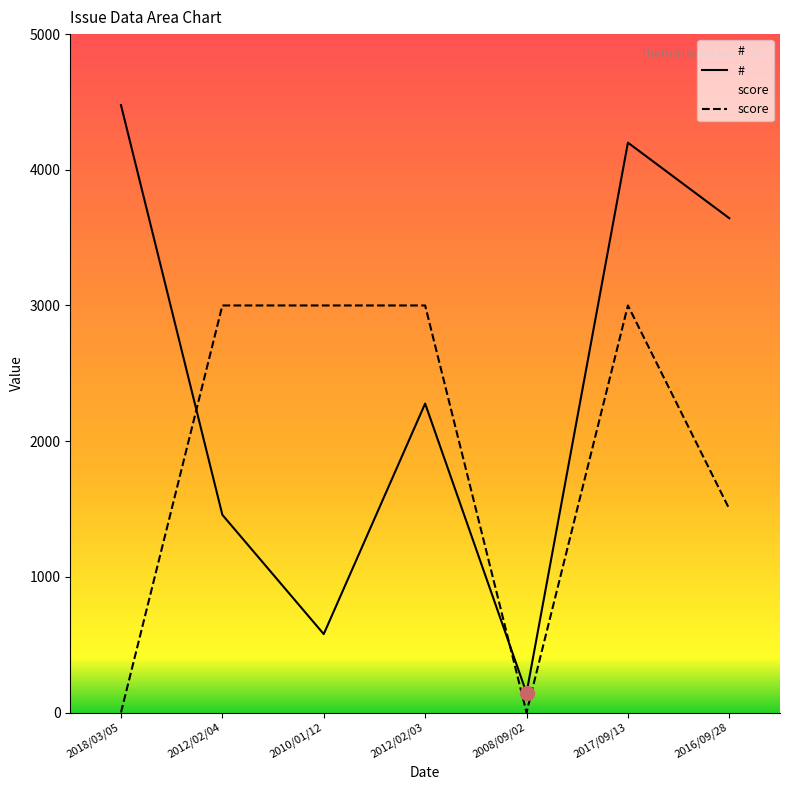

List the series in order of their overall mean, lowest first.

score, #